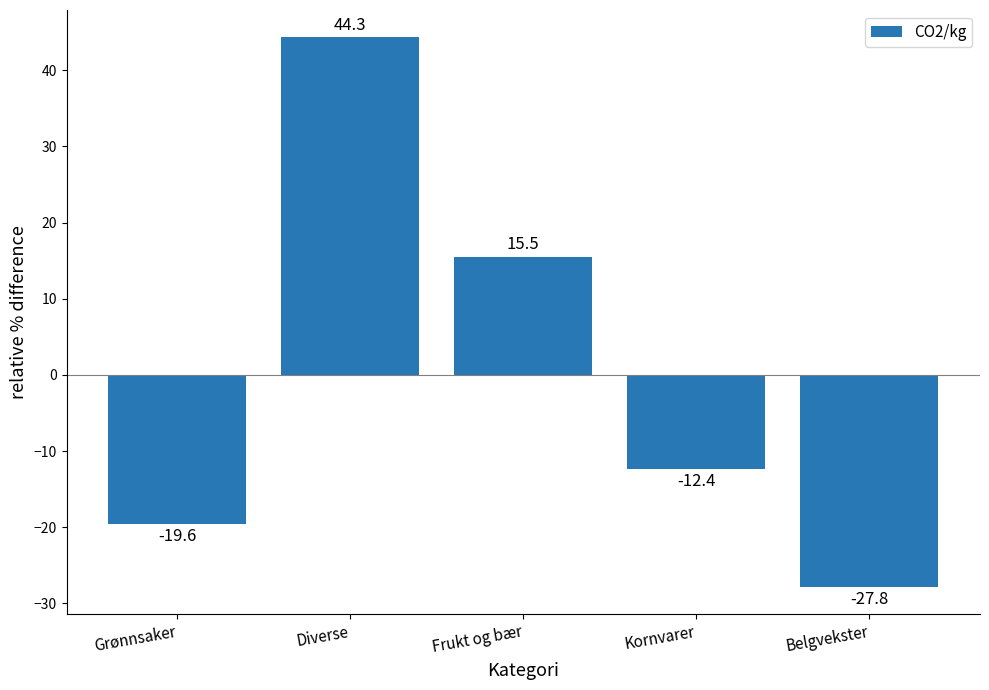

List the labels in order of value, largest first.

Diverse, Frukt og bær, Kornvarer, Grønnsaker, Belgvekster